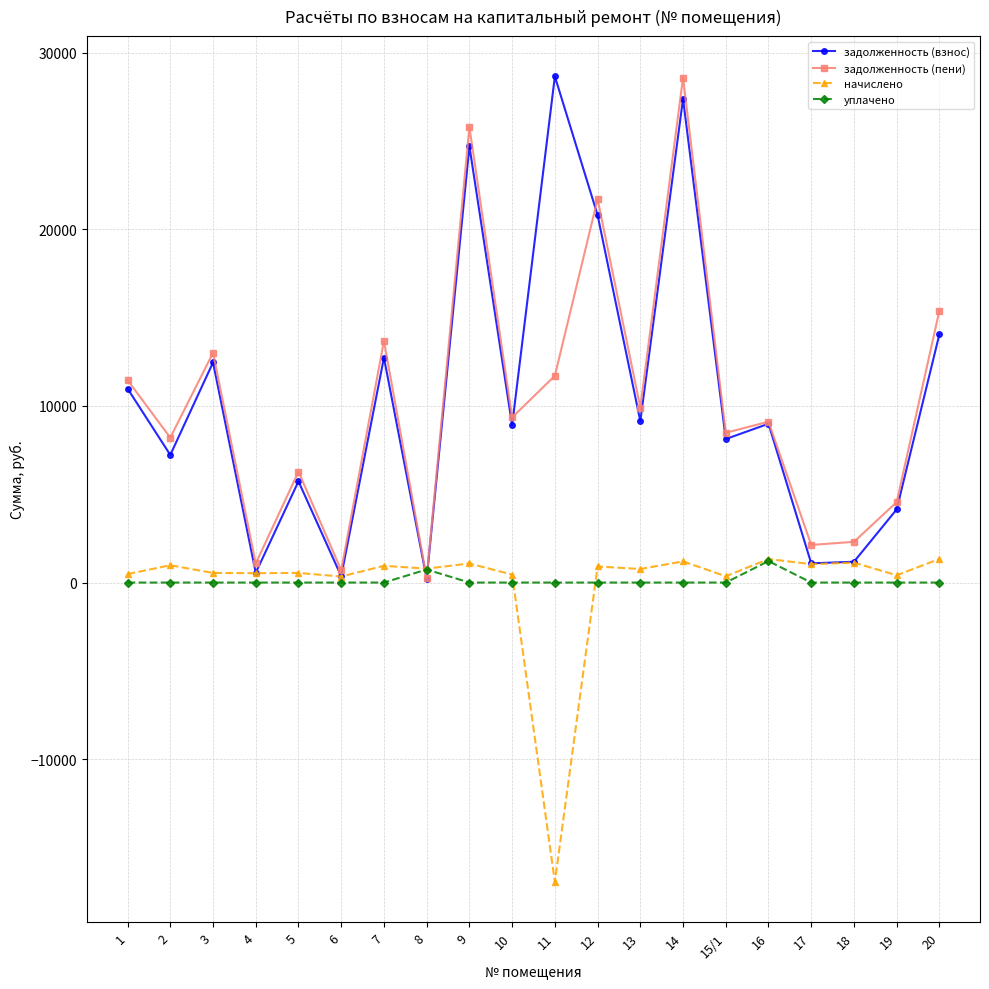

What is the spread (max minus min) of values at 9?

25779.6